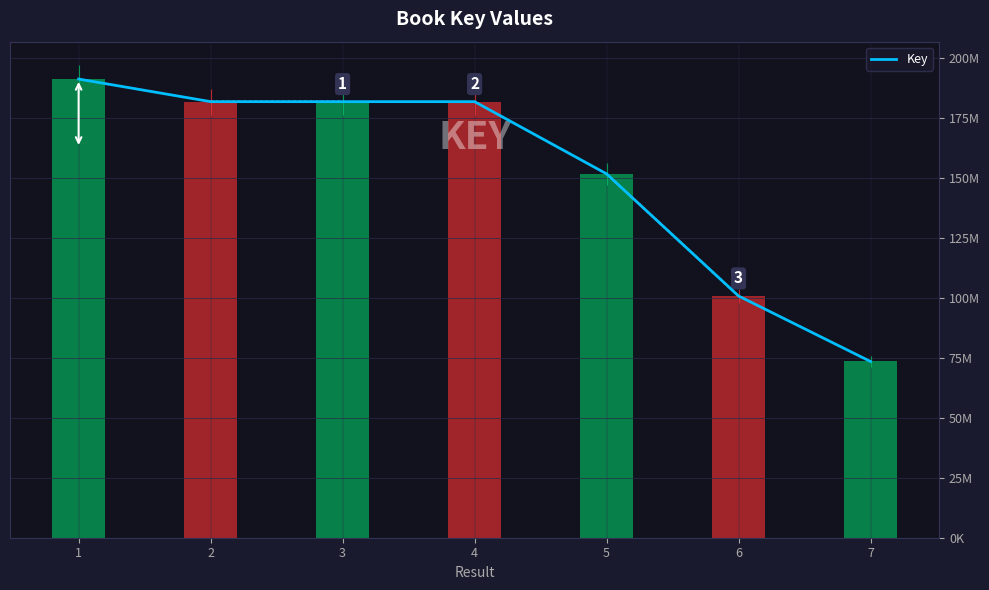

Approximately how many times larger is the value at 2 compared to 4?

1.0